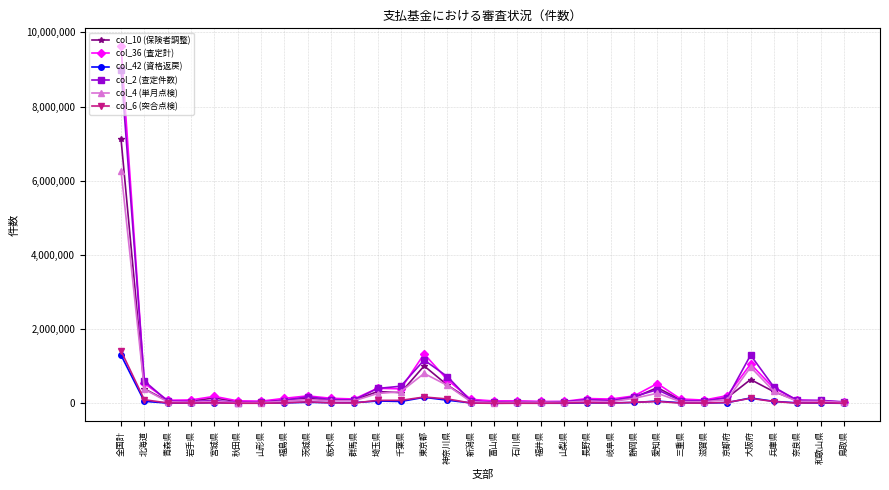

Which series has the largest range (max minus min)?

col_36 (査定計)